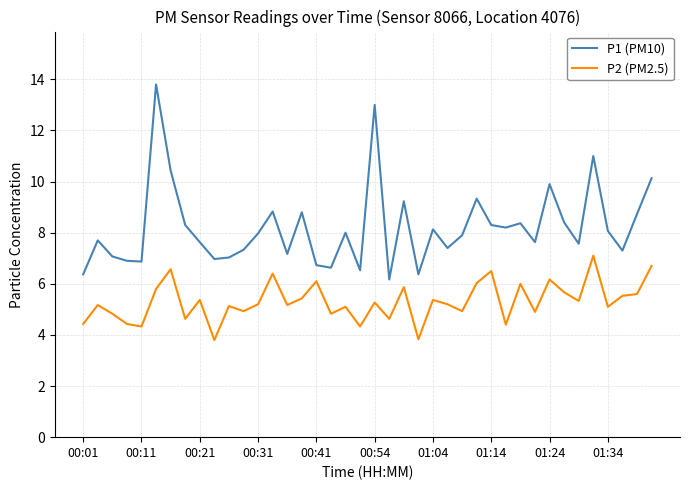

What is the minimum value shown in the chart?

3.8